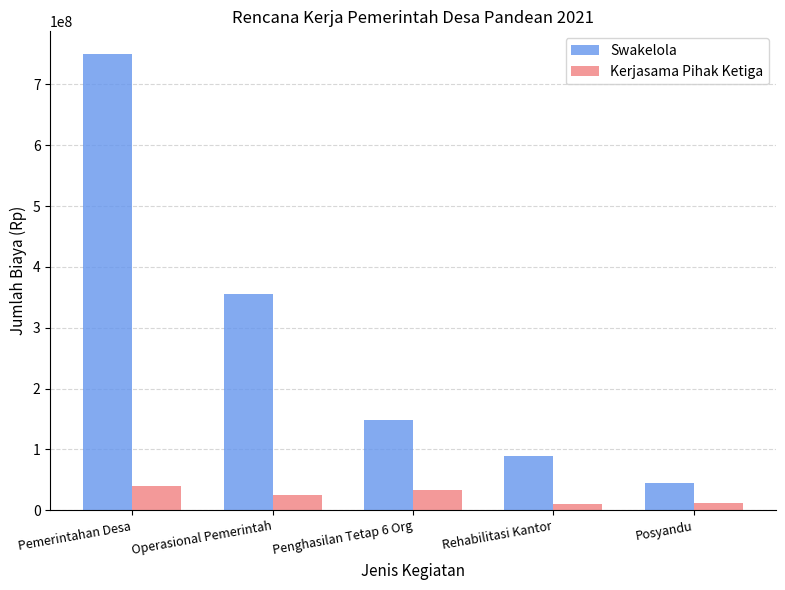

At how many categories does at least one series exceed 112648135?

3